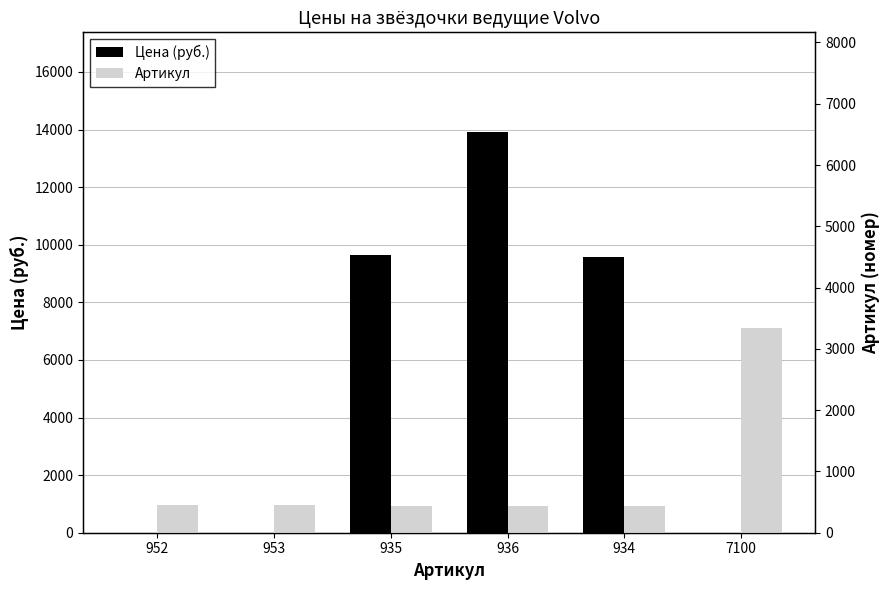

At which category is the sum across all series the highest?

936